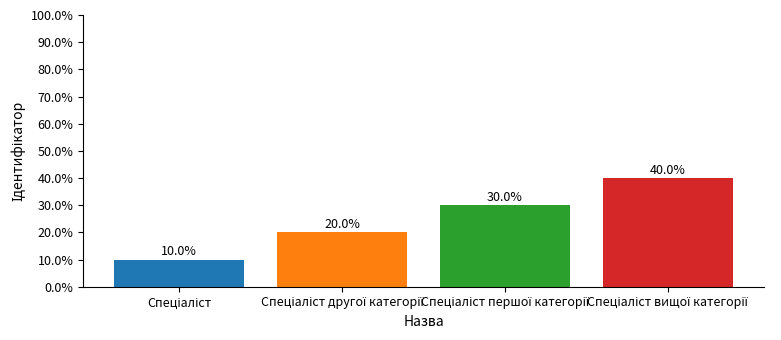

What is the value of the 1st bar from the left?

10